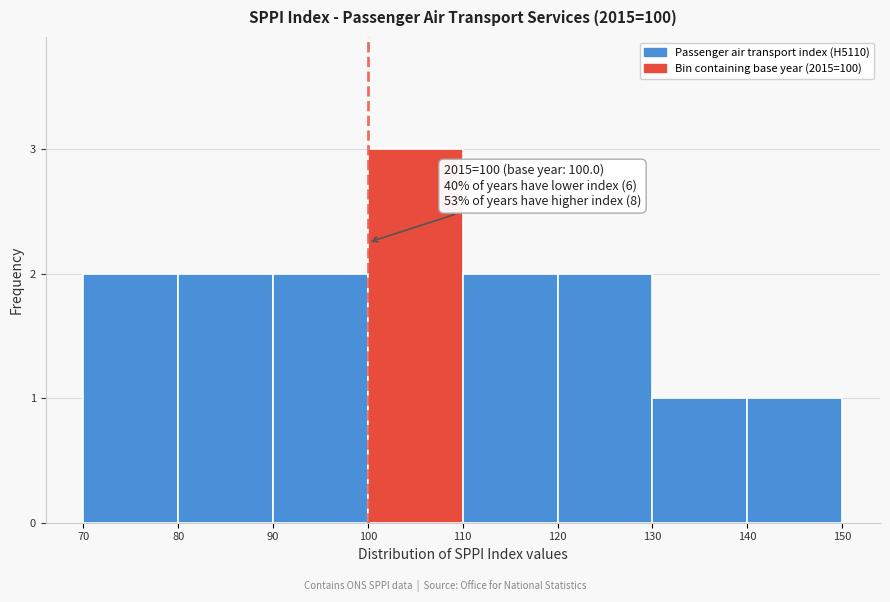

Which range on the x-axis has the tallest bar?

100 to 110